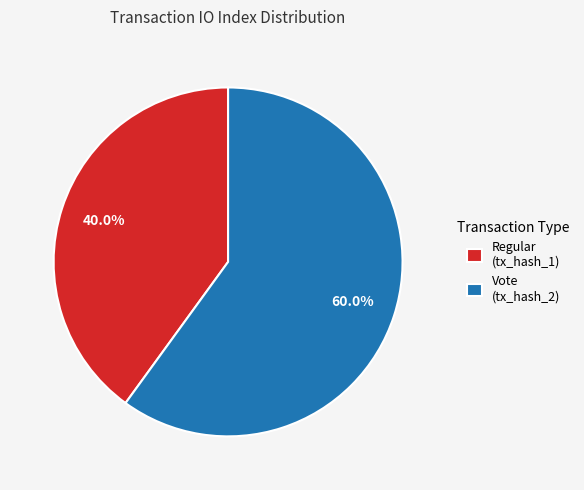

Is there a majority slice in this chart?

Yes